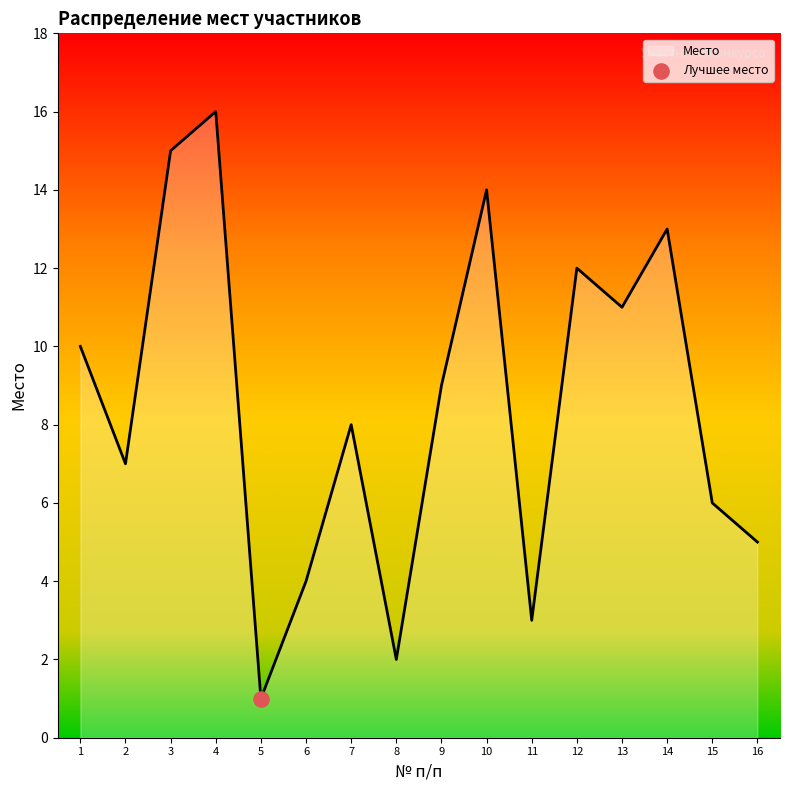

Which has a higher value, 3 or 11?

3